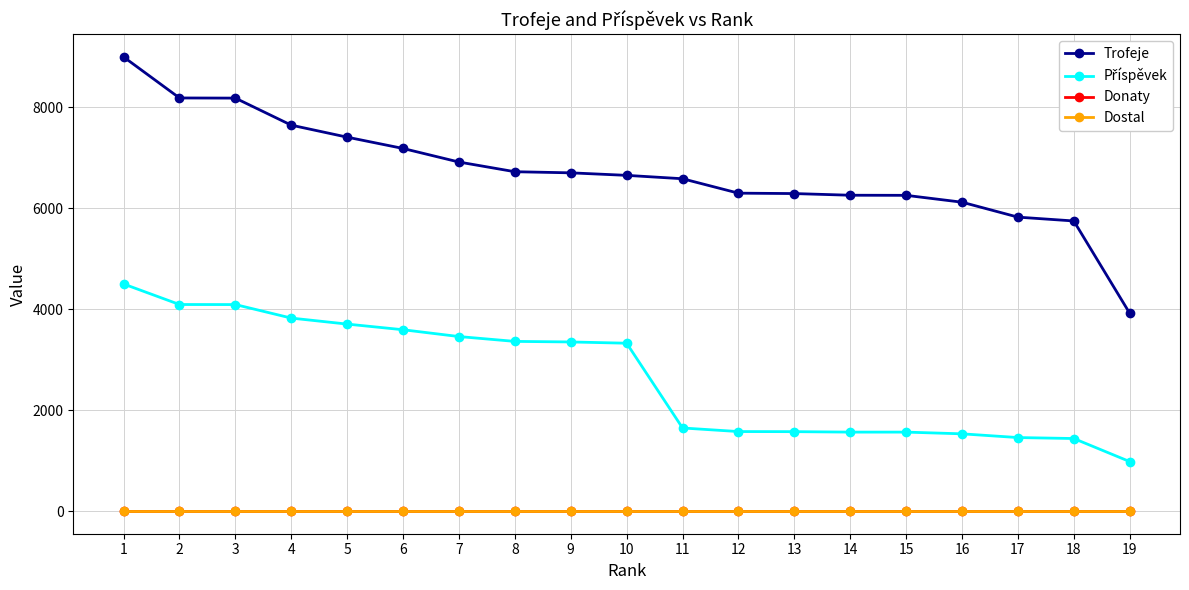

Is this an area chart (filled region under the line)?

No